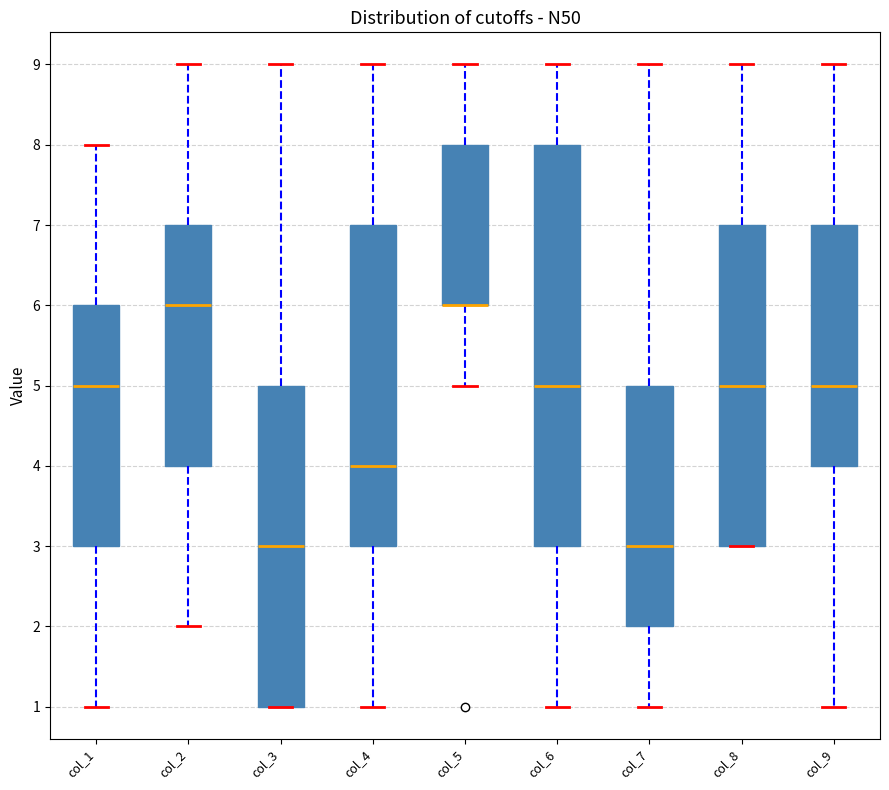

Reading left to right, transcribe this box plot: for each box, give where its median line is, the range the box spans, and where its two whiskers end, as read against the y-axis. The values are not printed on the chart, so give them approximately, as read against the axis.

col_1: median 5, box 3 to 6, whiskers 1 to 8
col_2: median 6, box 4 to 7, whiskers 2 to 9
col_3: median 3, box 1 to 5, whiskers 1 to 9
col_4: median 4, box 3 to 7, whiskers 1 to 9
col_5: median 6 (drawn on the box's lower edge), box 6 to 8, whiskers 5 to 9
col_6: median 5, box 3 to 8, whiskers 1 to 9
col_7: median 3, box 2 to 5, whiskers 1 to 9
col_8: median 5, box 3 to 7, whiskers 3 to 9
col_9: median 5, box 4 to 7, whiskers 1 to 9